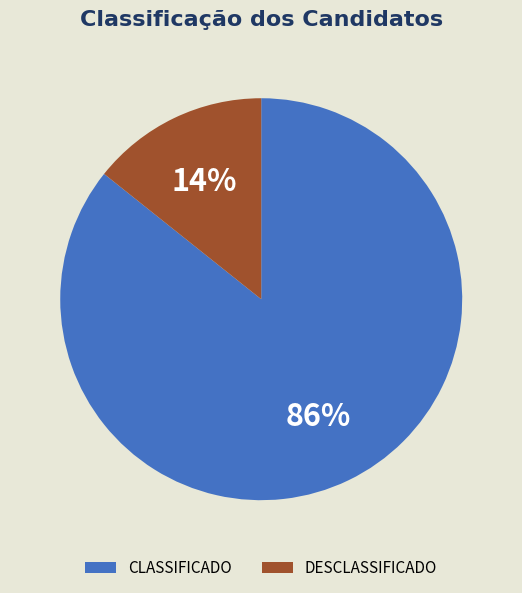

Which has a higher value, CLASSIFICADO or DESCLASSIFICADO?

CLASSIFICADO